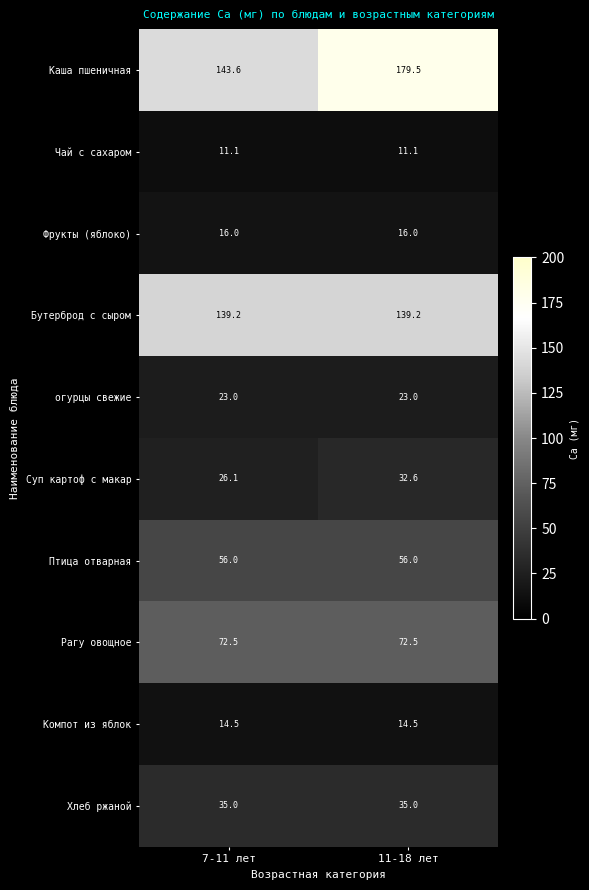

At 7-11 лет, list the series in order from smallest to largest.

Чай с сахаром, Компот из яблок, Фрукты (яблоко), огурцы свежие, Суп картоф с макар, Хлеб ржаной, Птица отварная, Рагу овощное, Бутерброд с сыром, Каша пшеничная